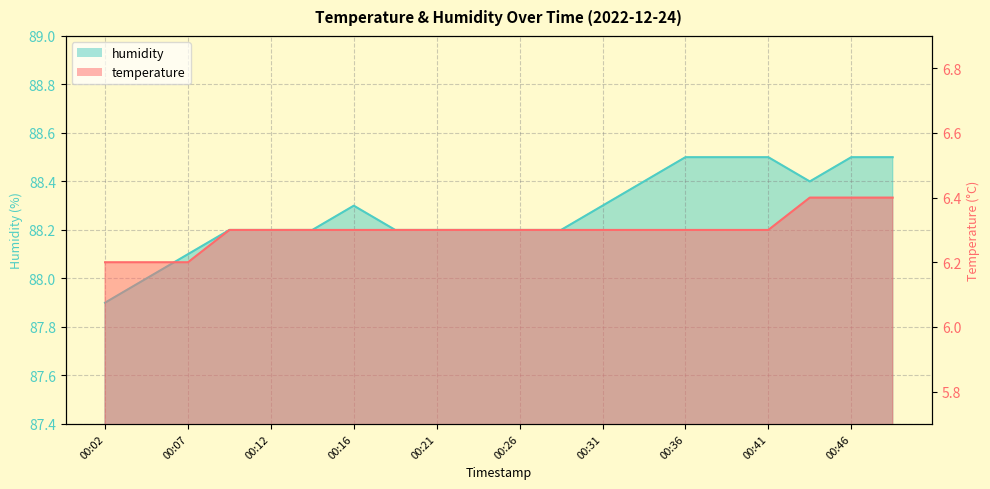

Does the chart display data point markers on the line(s)?

No